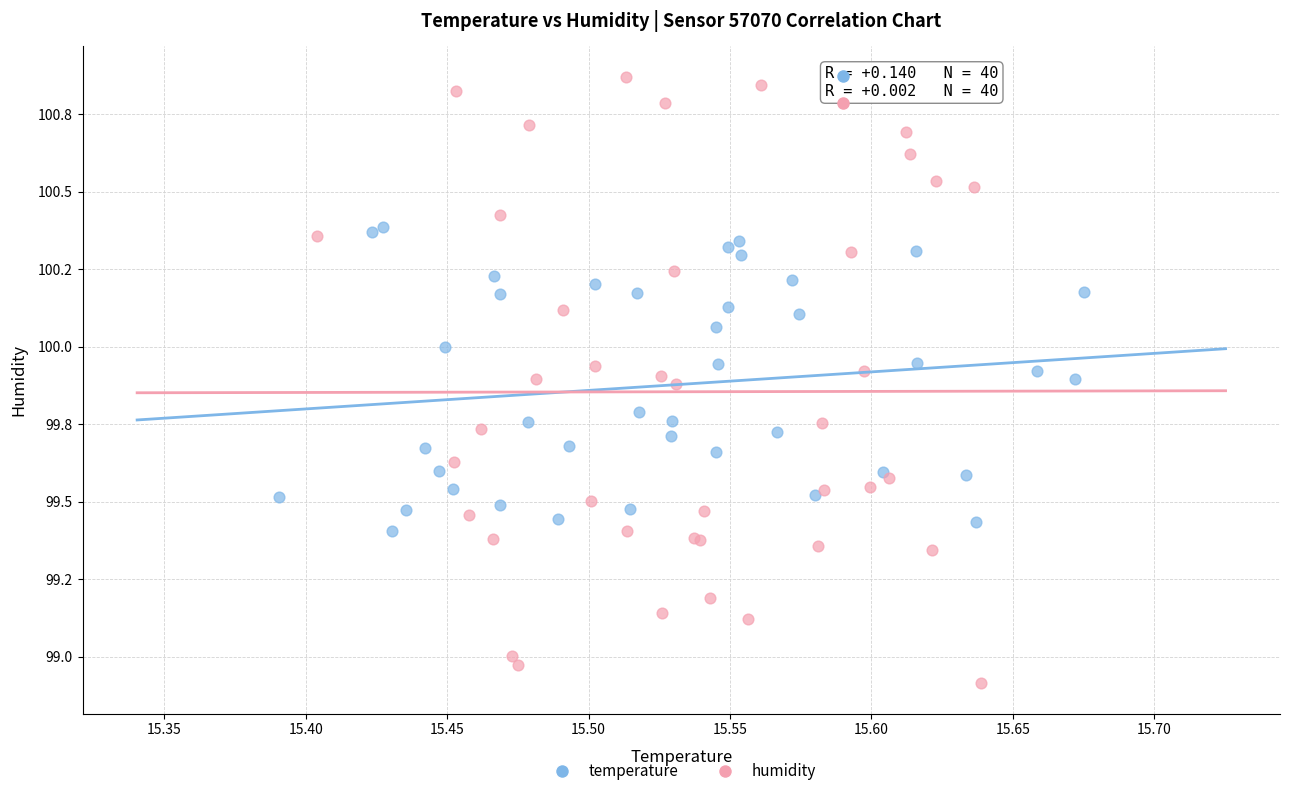

Which series reaches the minimum Y coordinate?

humidity